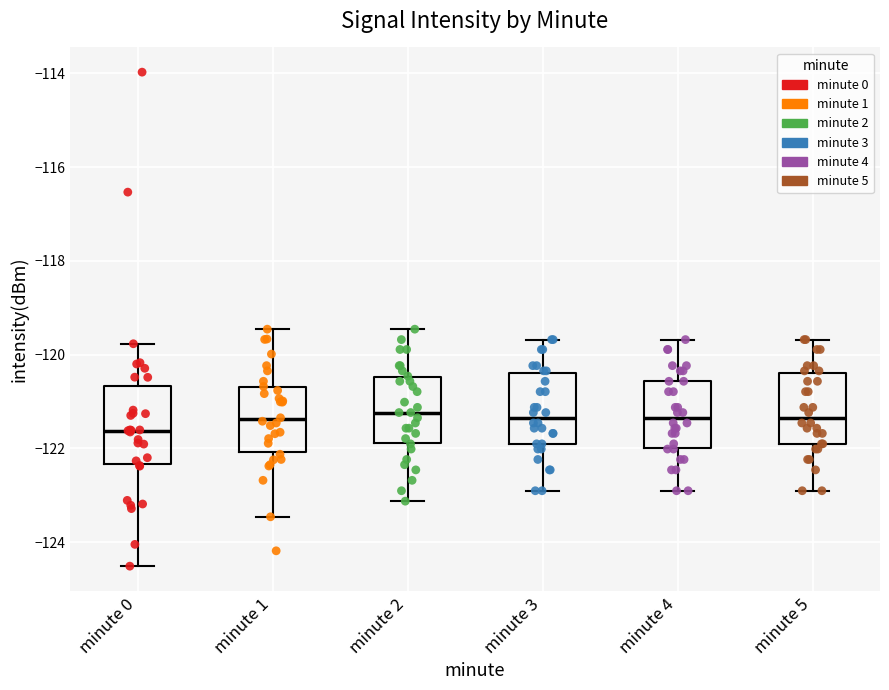

Where does the upper whisker of the box for minute 5 end on the y-axis? The values are not printed on the chart, so give them approximately, as read against the axis.

-119.6